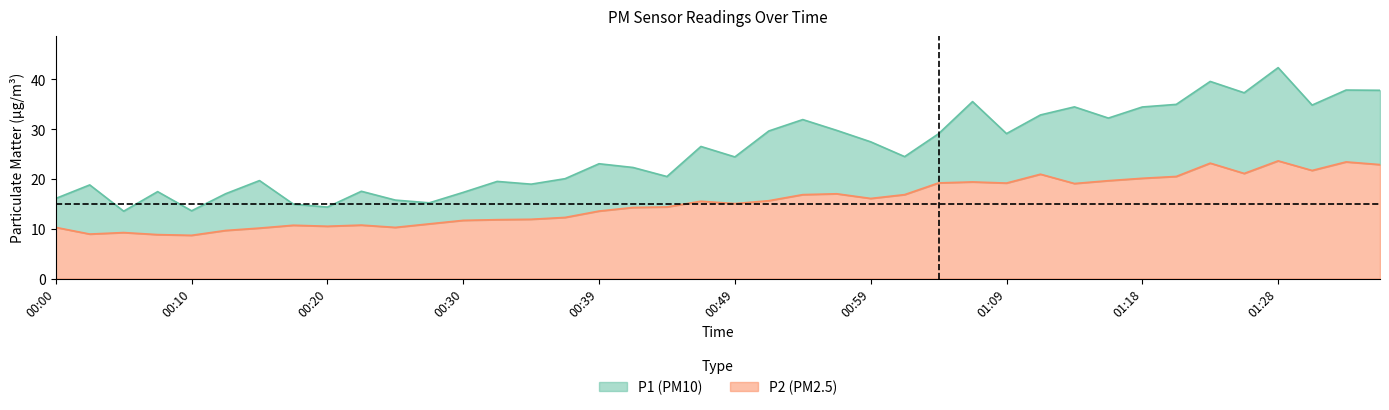

What is the minimum value for P1?

13.5